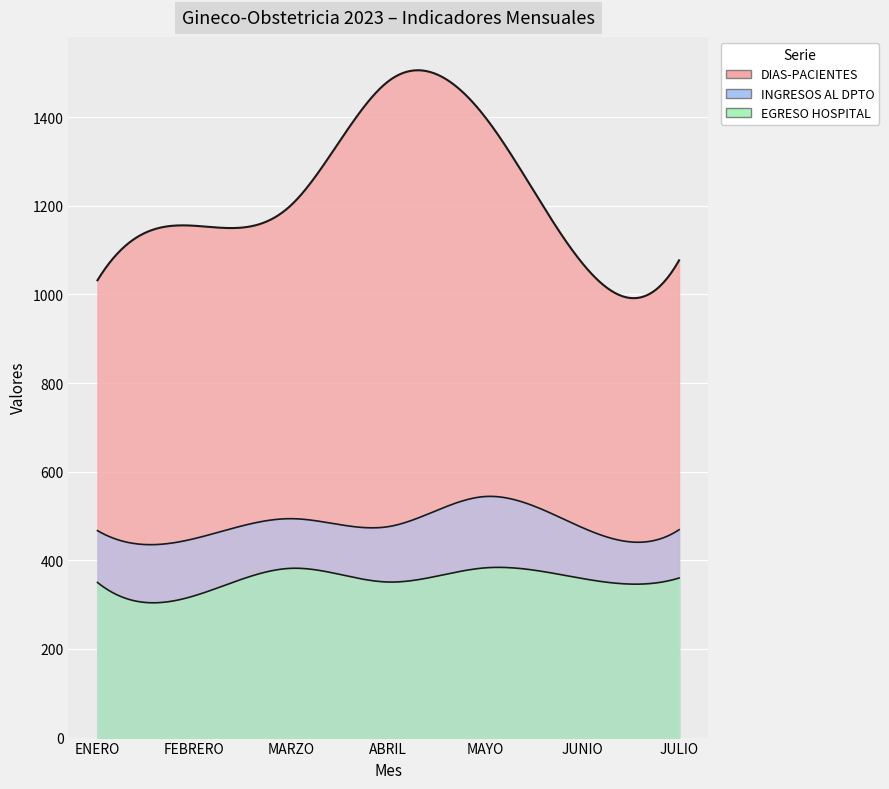

Is it true that EGRESO HOSPITAL equals 137 at ABRIL?

False